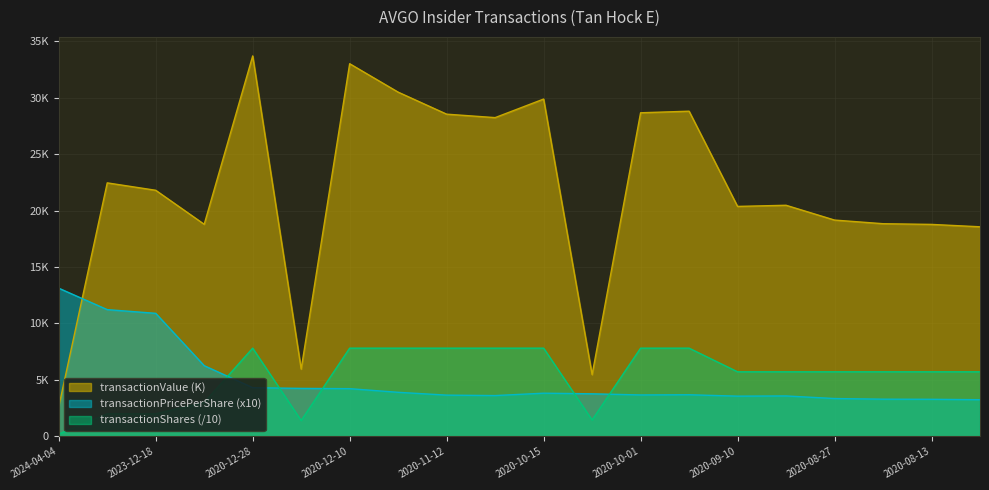

What is the value of the transactionValue point at the 19th from the left?

18771.2